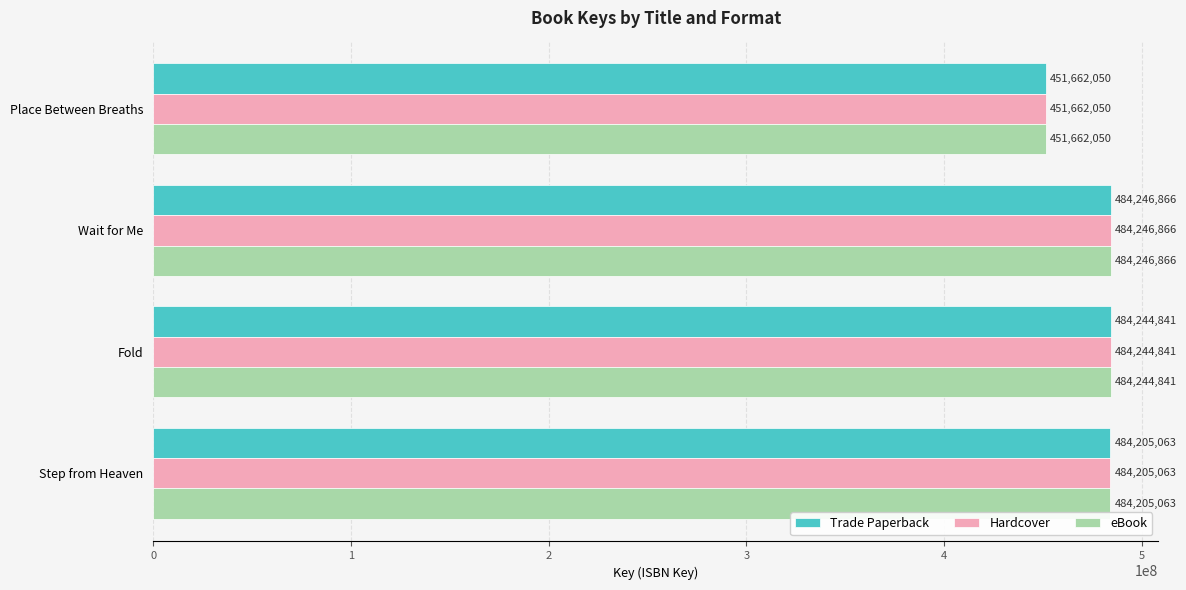

Read the Trade Paperback value at Fold, to the nearest 50.

484244850